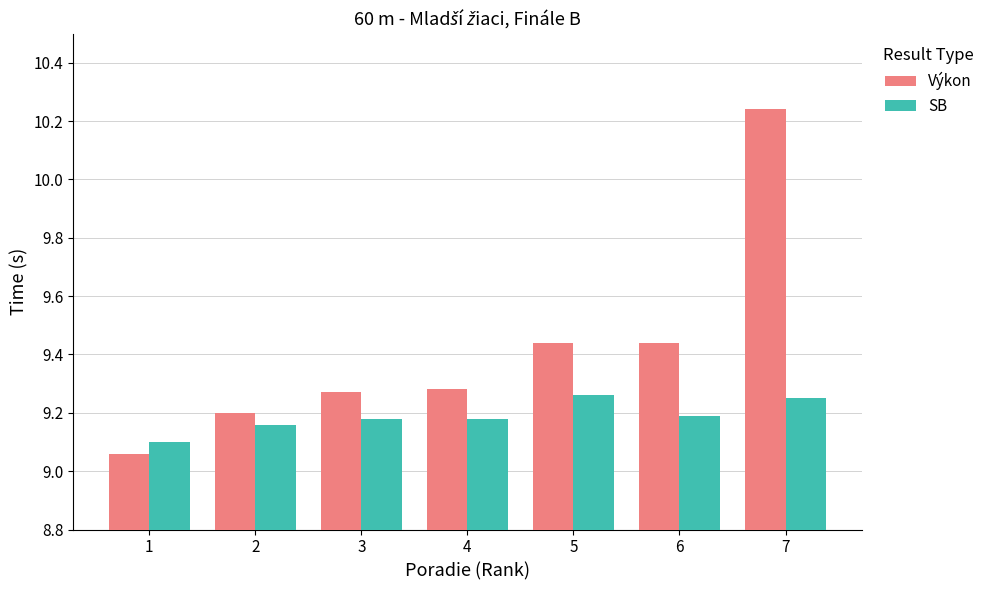

At how many categories does at least one series exceed 9?

7